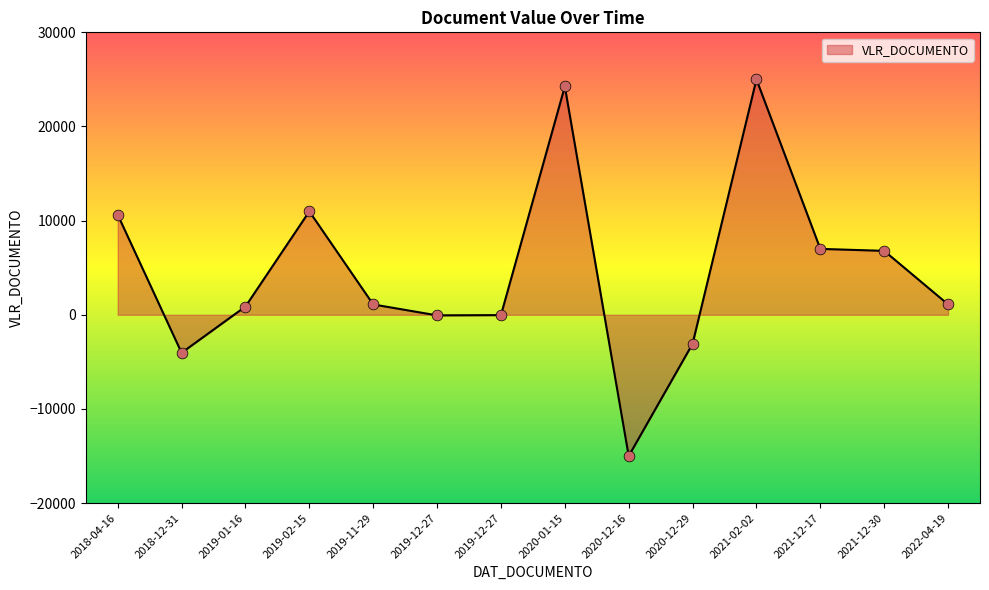

Which has a higher value, 2019-11-29 or 2021-02-02?

2021-02-02